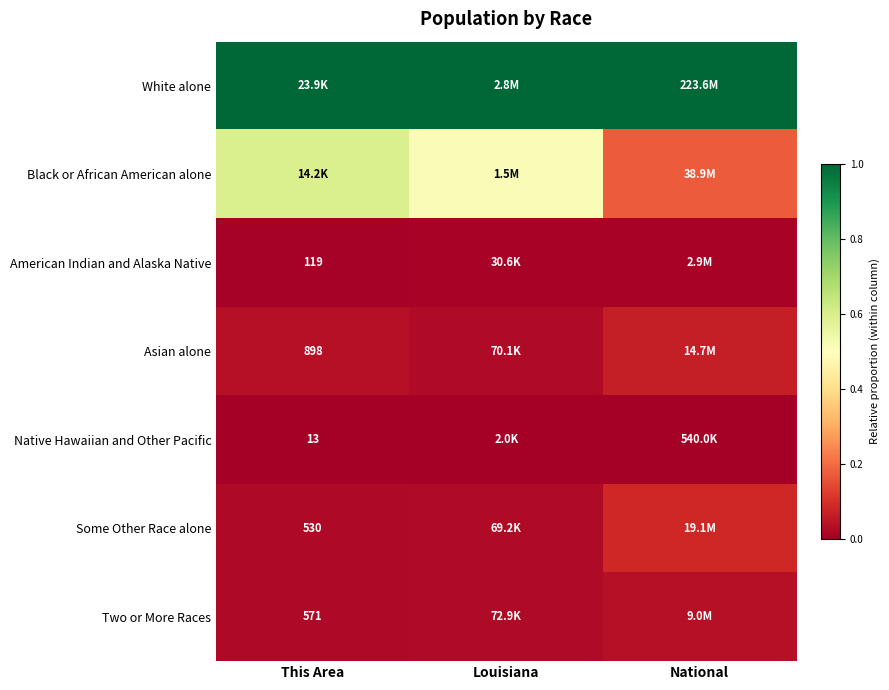

Which category has the lowest value across all series?

This Area